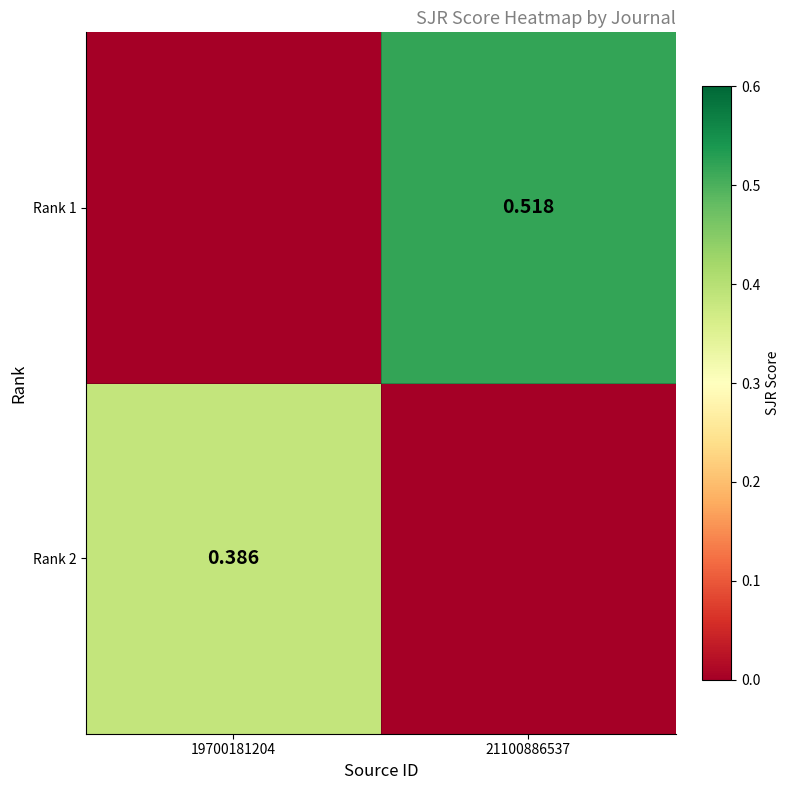

Is the value of Rank 2 at 19700181204 greater than the value of Rank 1 at 21100886537?

No